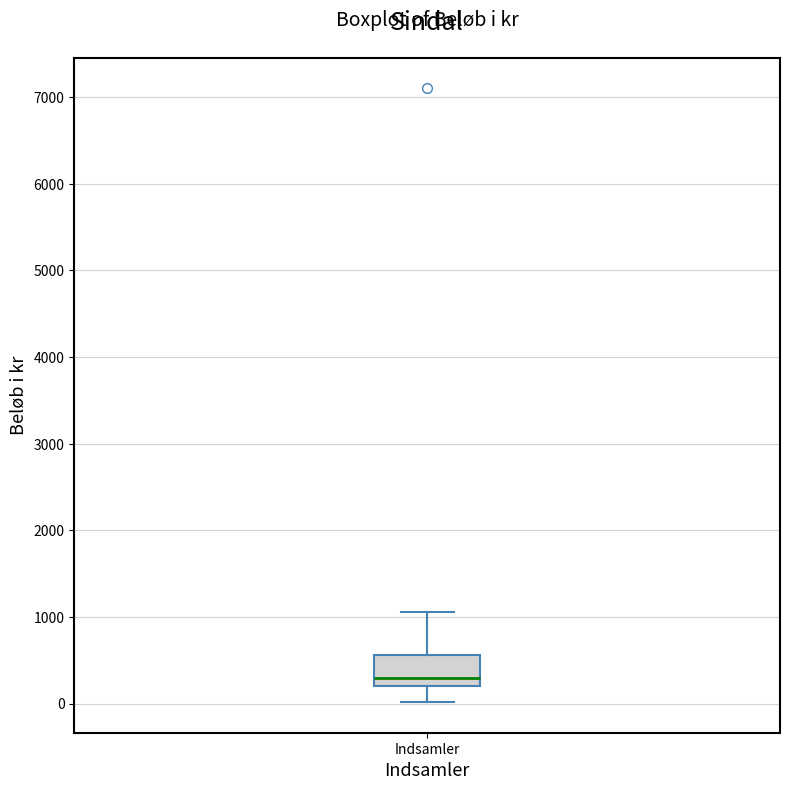

Where is the lower edge of the box for Indsamler on the y-axis? The values are not printed on the chart, so give them approximately, as read against the axis.

200